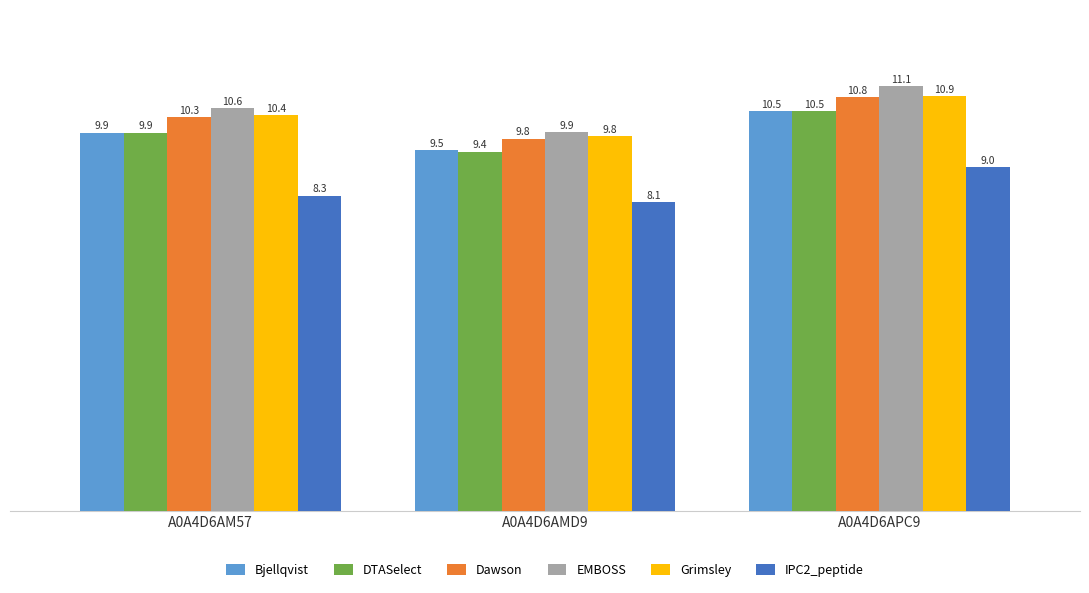

The value of DTASelect at A0A4D6AMD9 is 9.4. True or false?

True